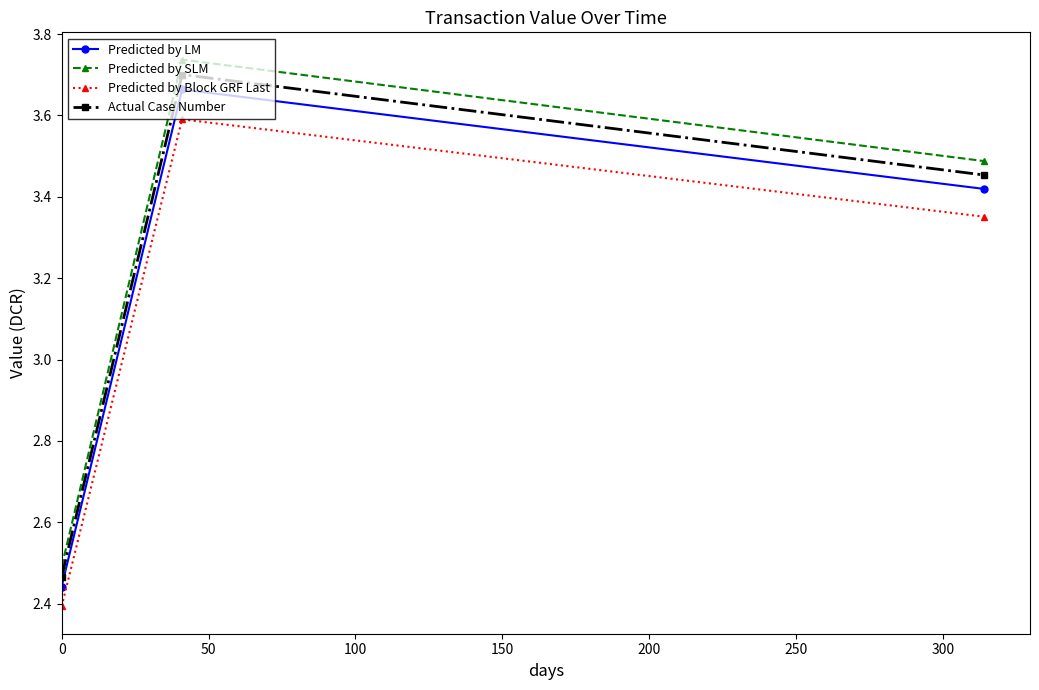

What is the difference between the maximum and minimum values in the Predicted by SLM series?

1.2